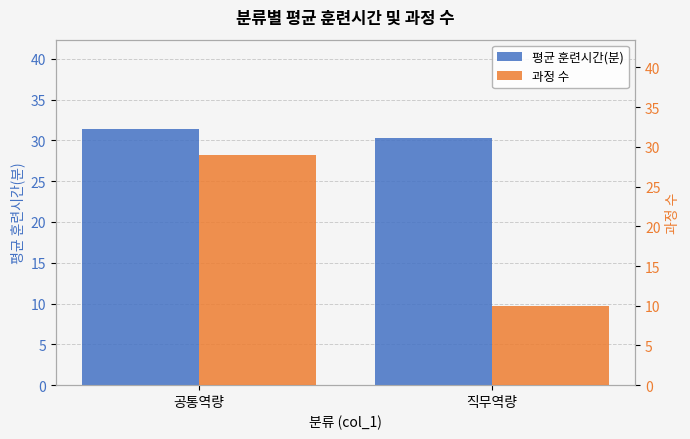

Are the bars horizontal?

No